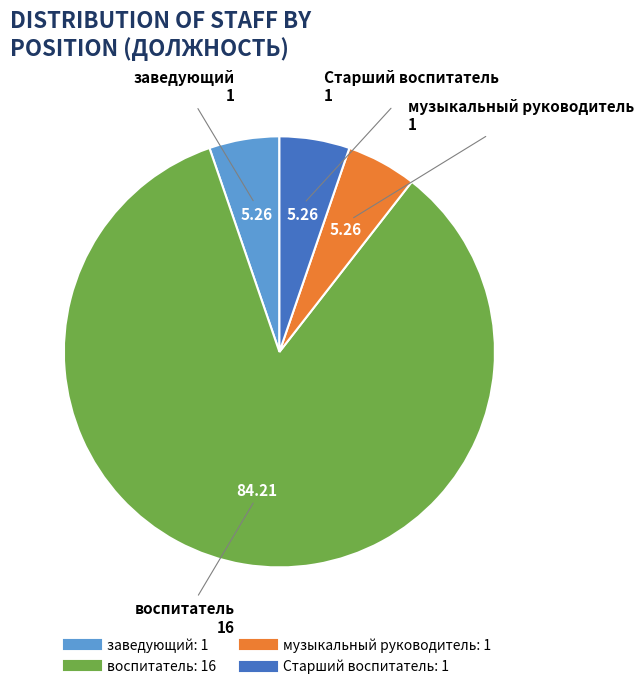

Which slice is the largest?

воспитатель